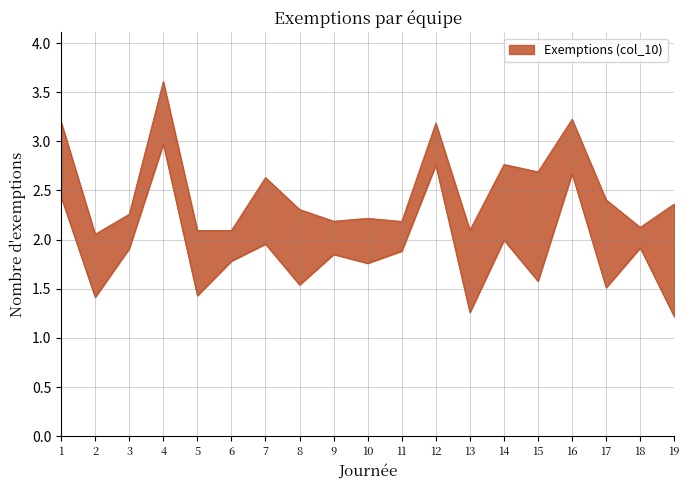

True or false: col_11 and col_10 intersect in this chart.

False